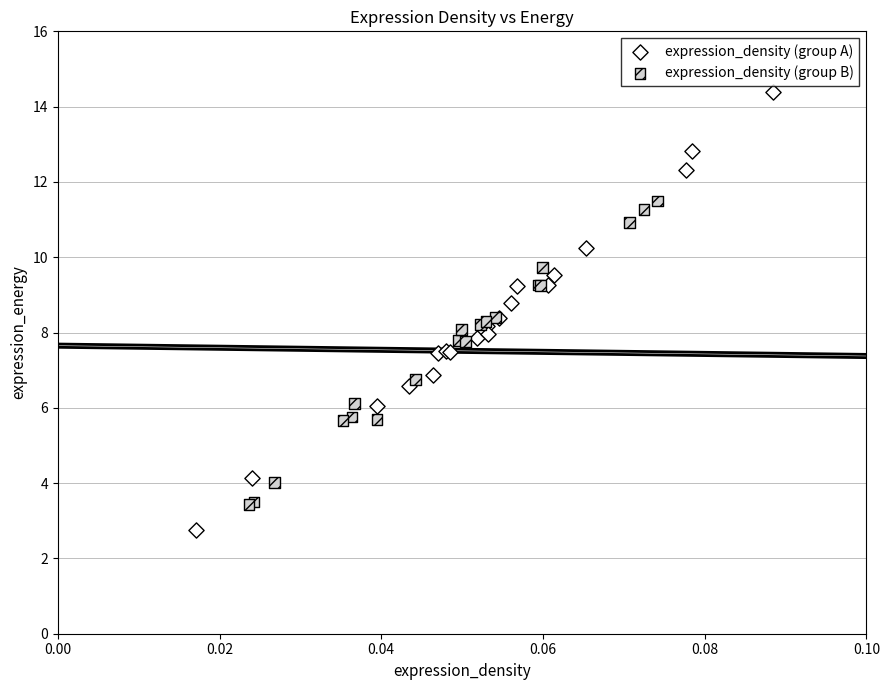

Which series has the widest spread of Y values?

expression_density (group A)